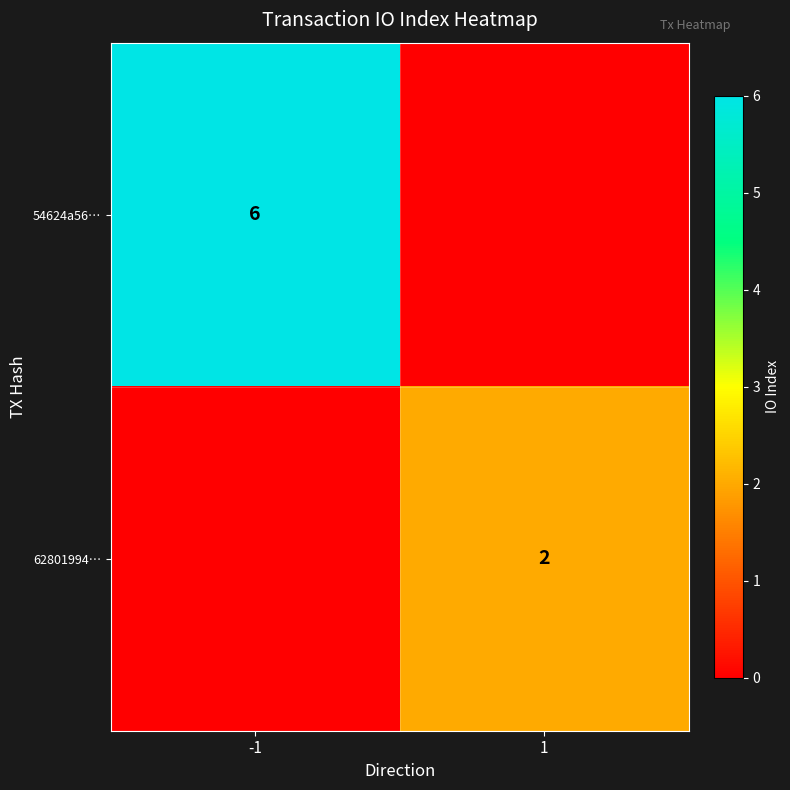

The value of 54624a56… at -1 is 6. True or false?

True